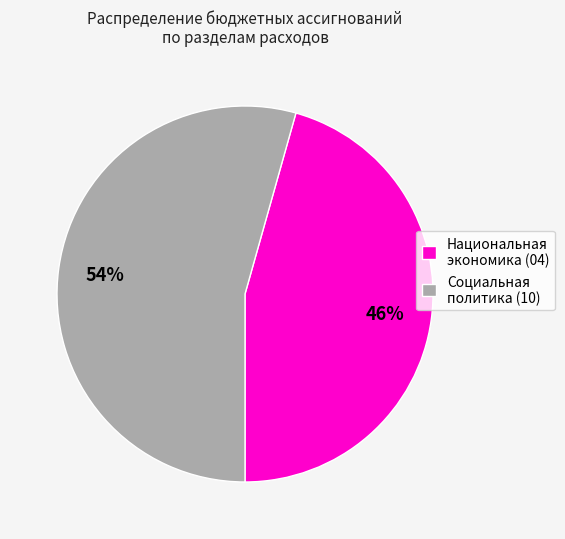

Between Национальная экономика (04) and Социальная политика (10), which is larger?

Социальная политика (10)